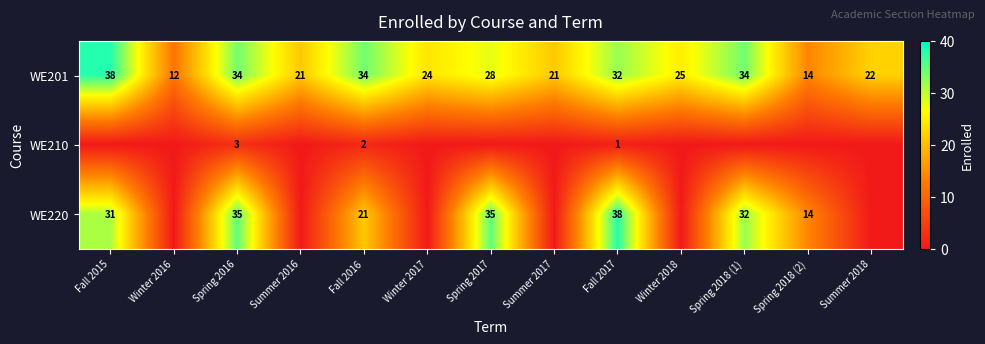

What is the difference between the WE220 values at Spring 2016 and Spring 2018 (1)?

3